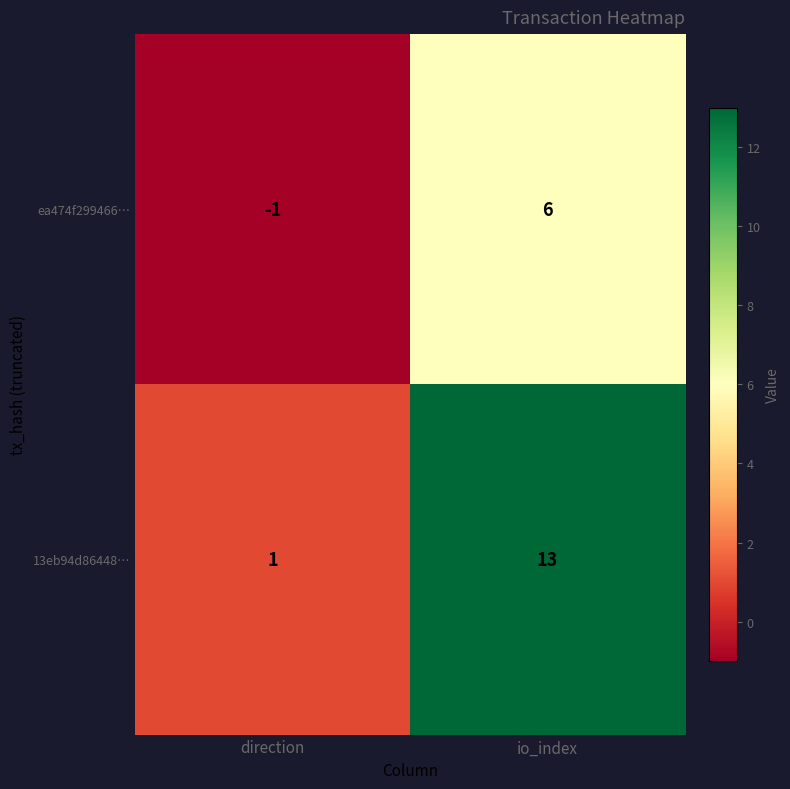

How many series are shown in this chart?

2